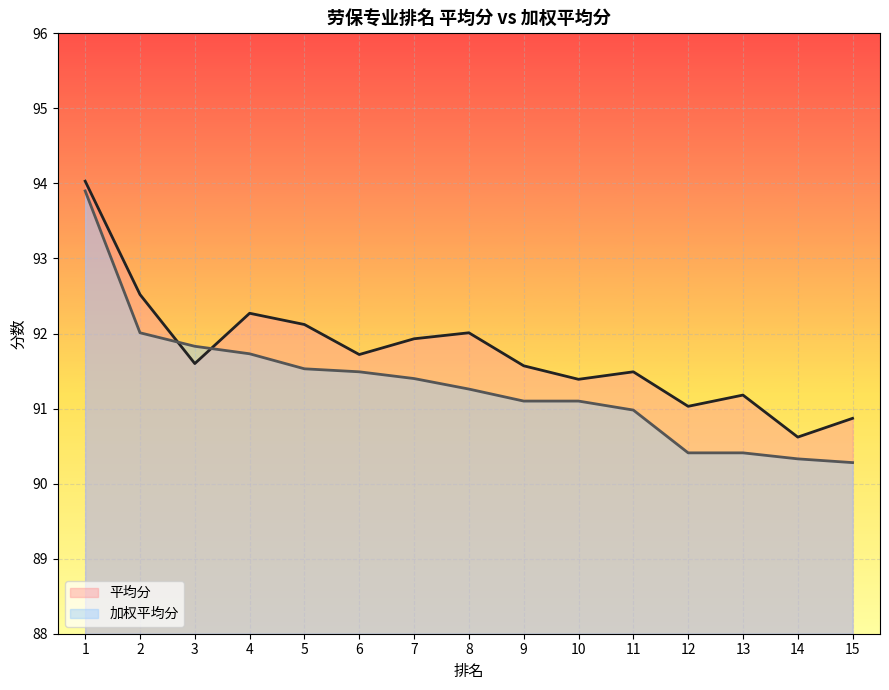

The 平均分 series shows 92.1 at 5. True or false?

True